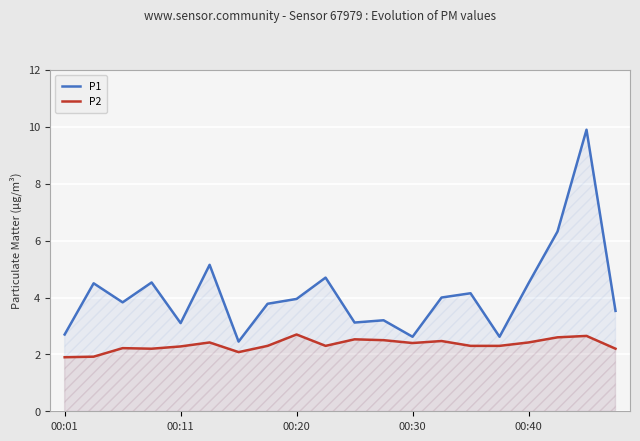

In P2, how many points are lower than both neighbors (excluding endpoints)?

4